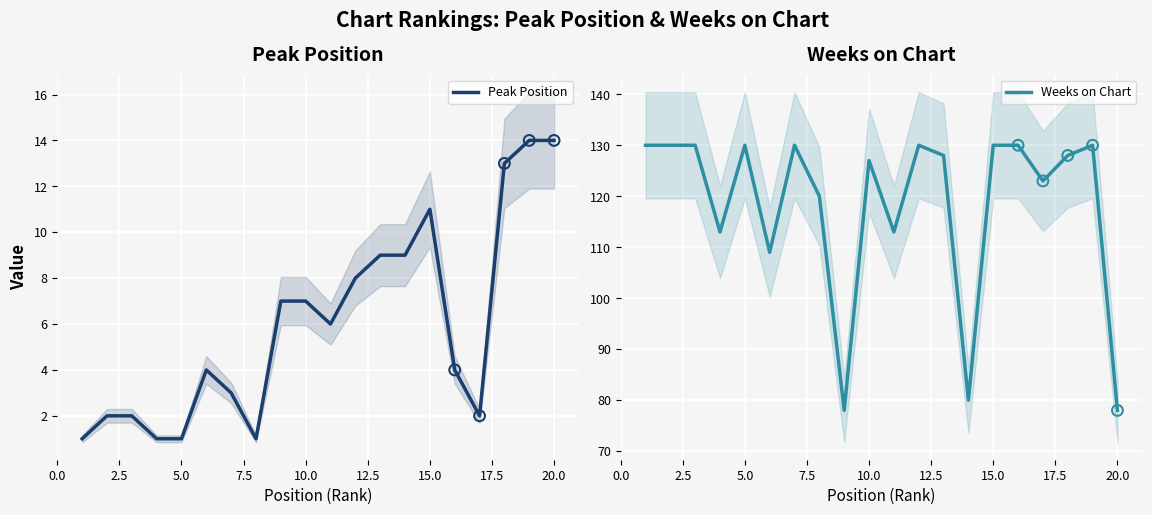

Which series reaches the maximum Y coordinate?

Weeks on Chart